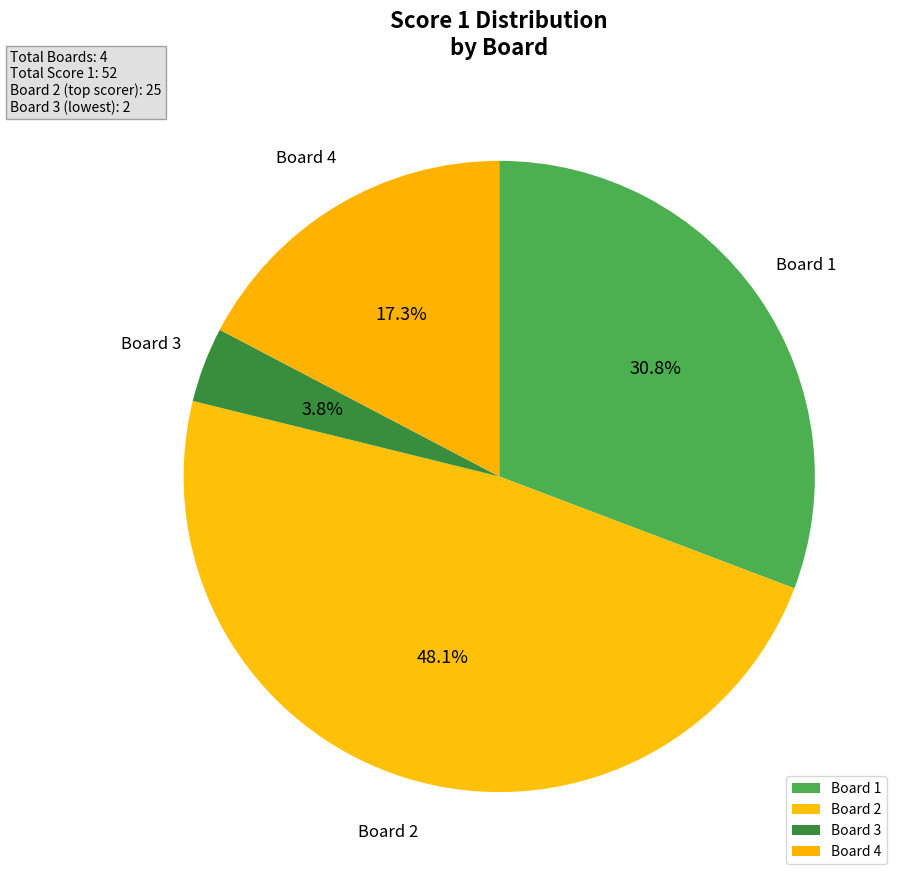

To the nearest percent, what is the difference between the largest and smallest slice percentages?

44%